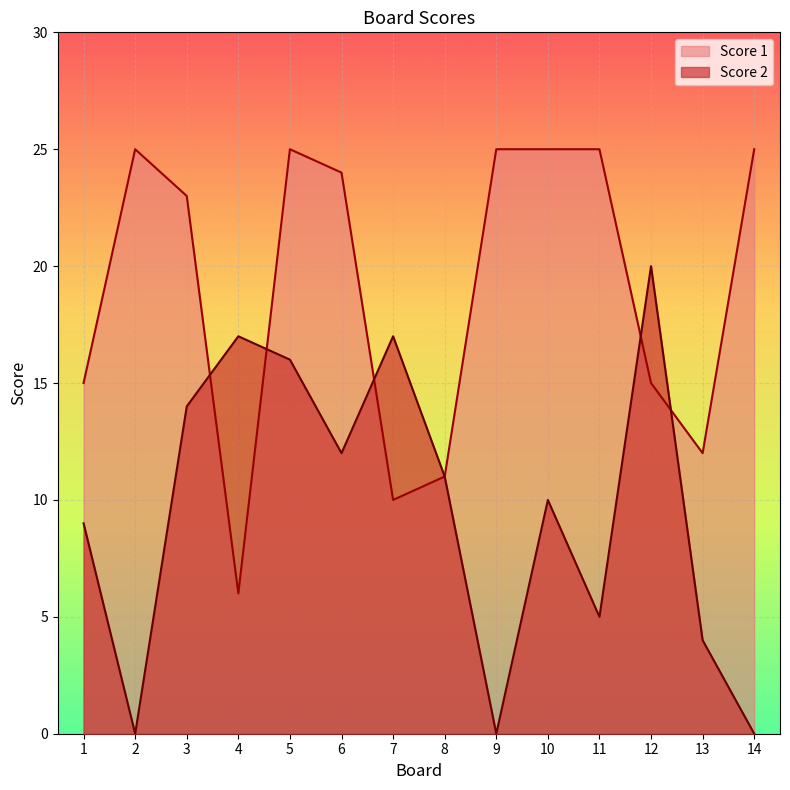

Between which two adjacent categories do Score 2 and Score 1 first intersect?

3 and 4